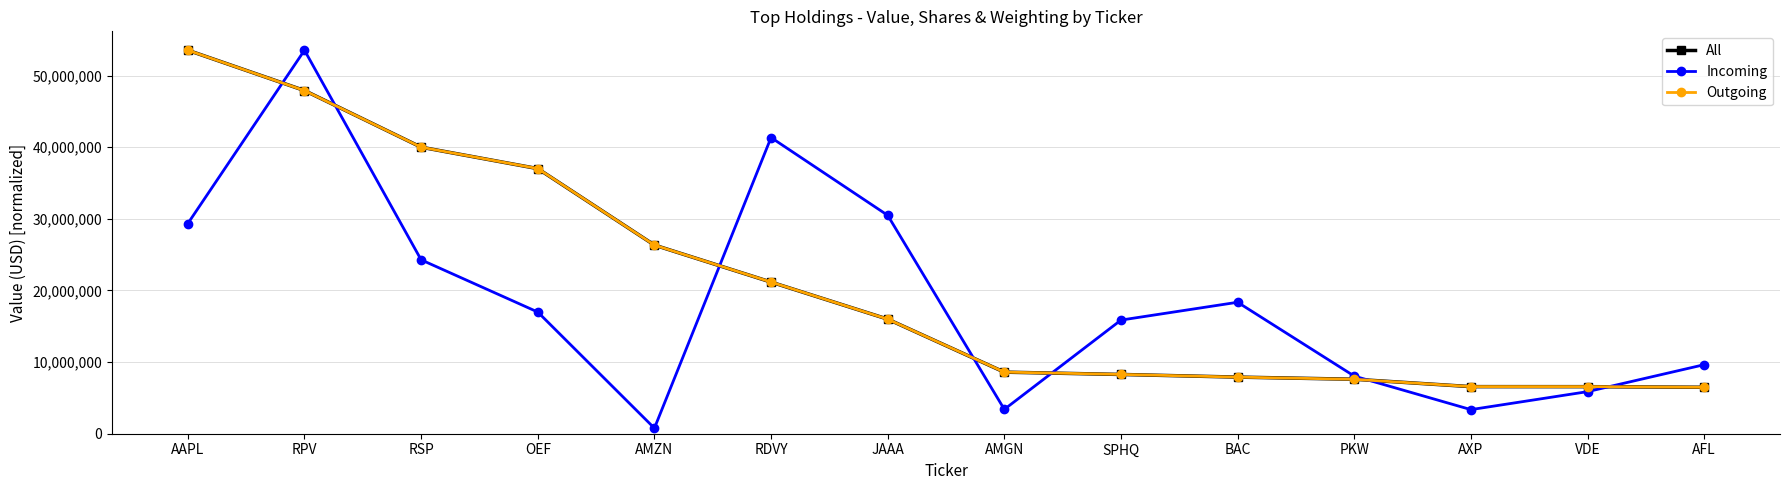

At which category is the sum across all series the highest?

RPV